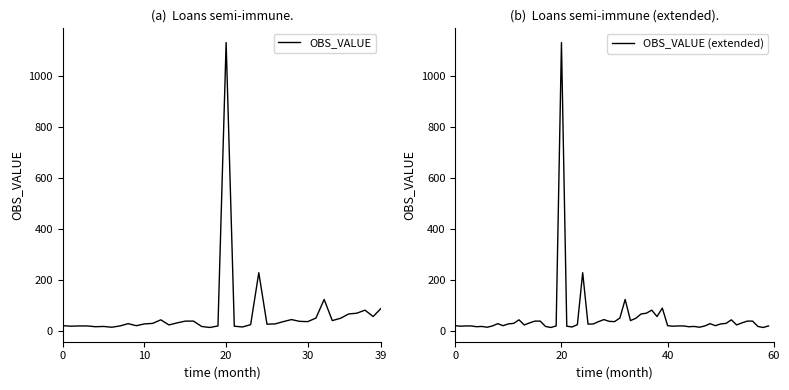

How many values are below 28?

20